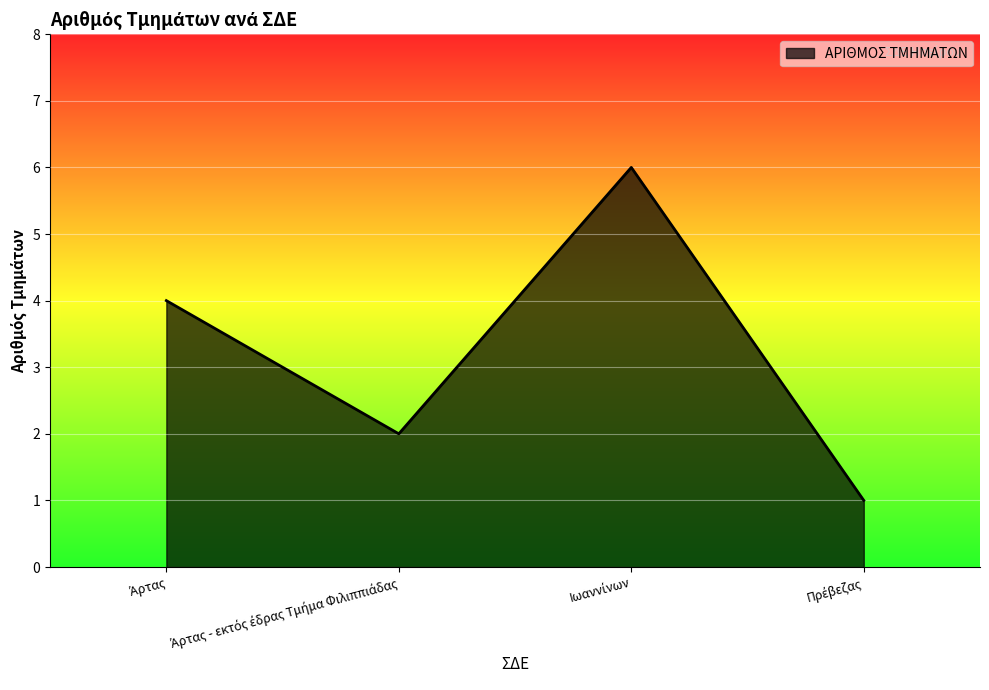

True or false: the data has more than 1 interior local peaks.

False